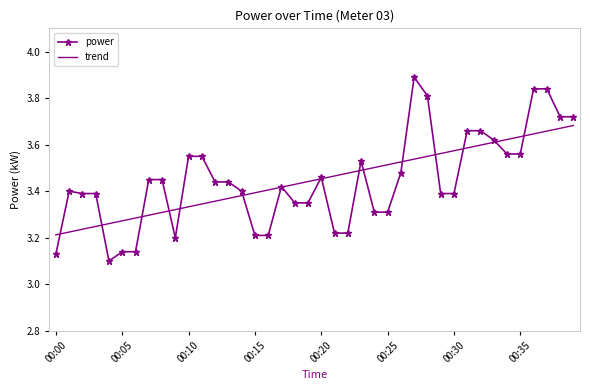

List the series in order of their peak value, lowest first.

trend, power